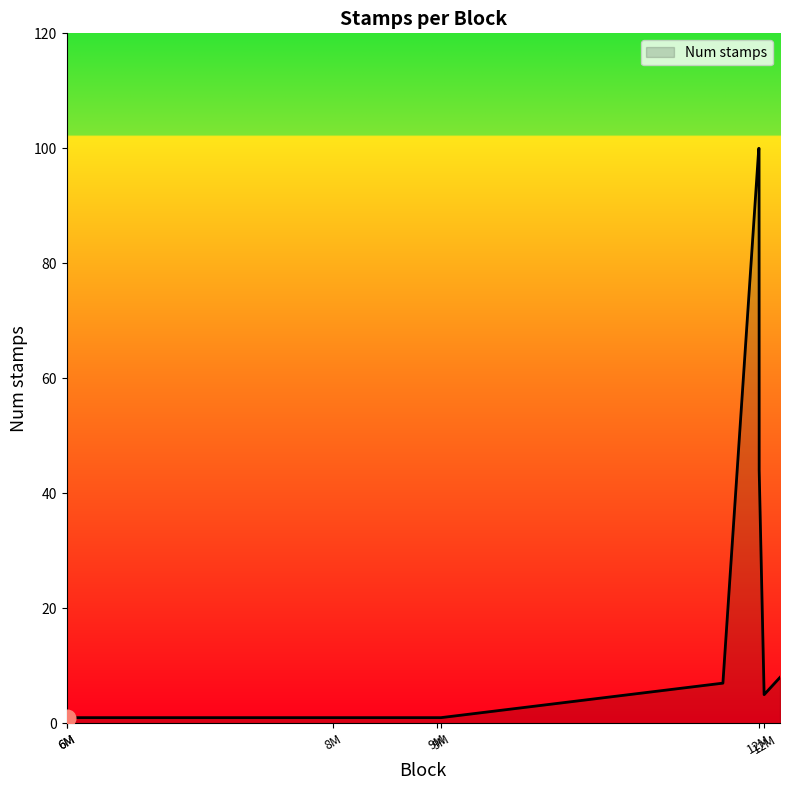

What is the difference between the maximum and minimum values?

99